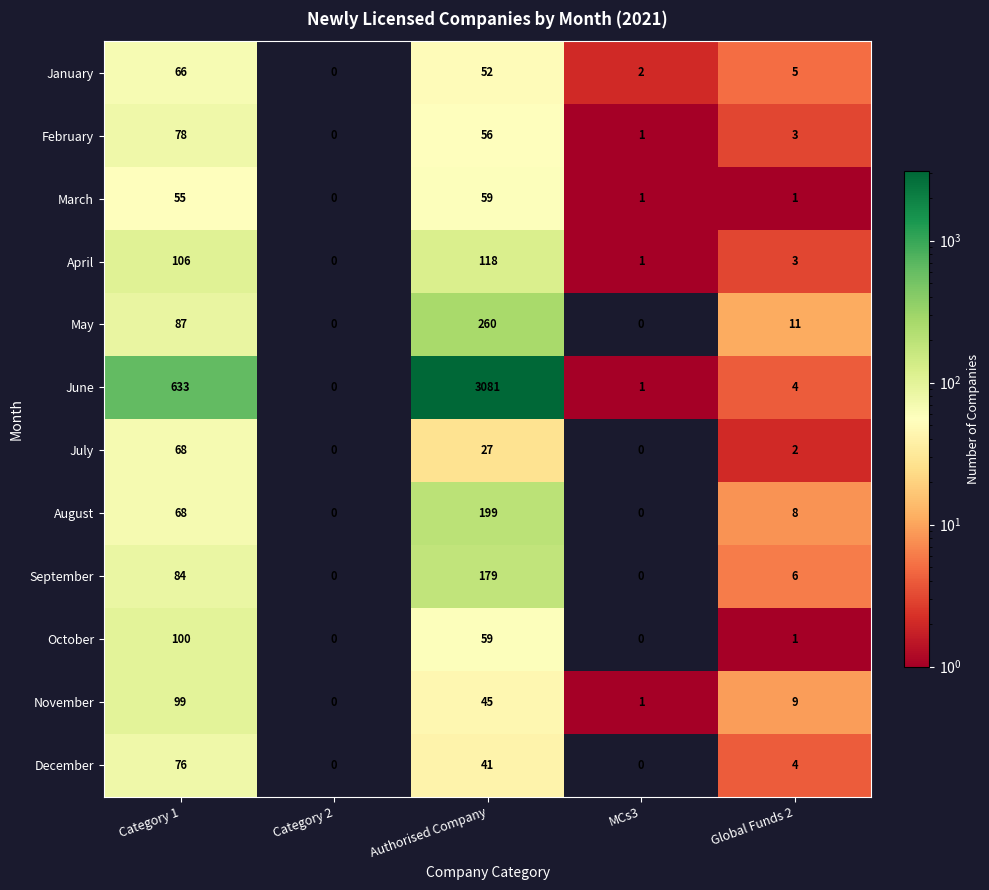

At which label does February first exceed 3?

Category 1